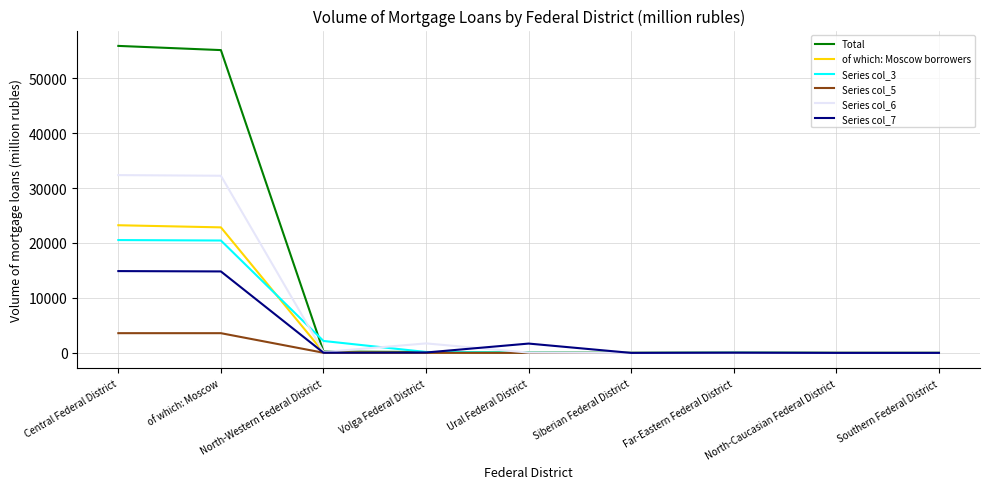

Rank the series by their maximum value, from highest to lowest.

Total, Series col_6, of which: Moscow borrowers, Series col_3, Series col_7, Series col_5